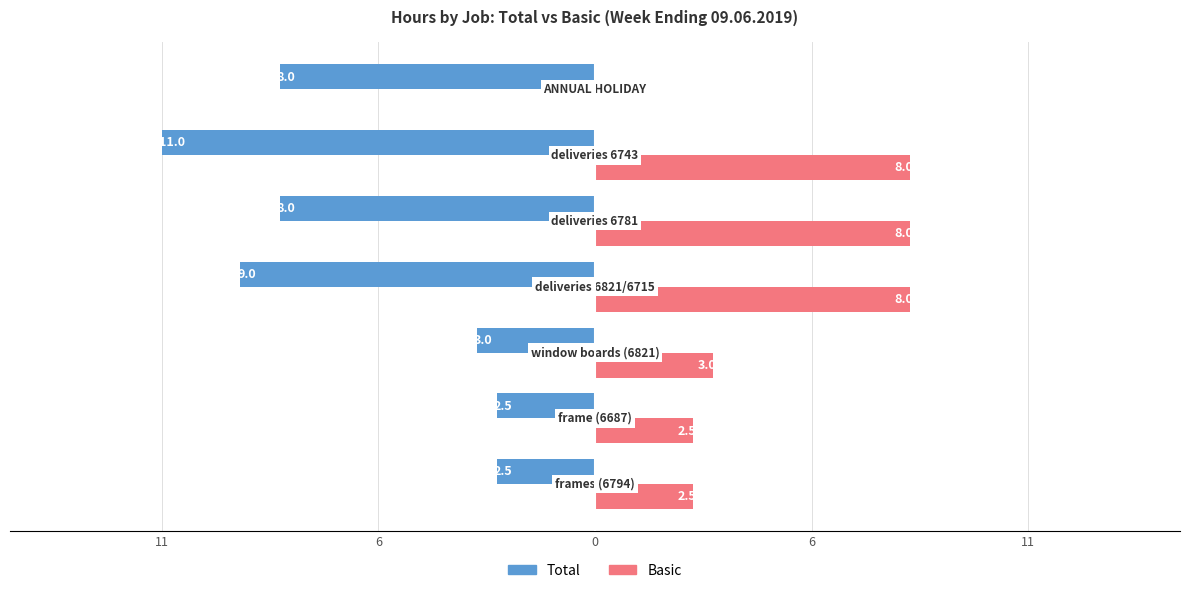

What are all the series names shown in the legend?

Total, Basic